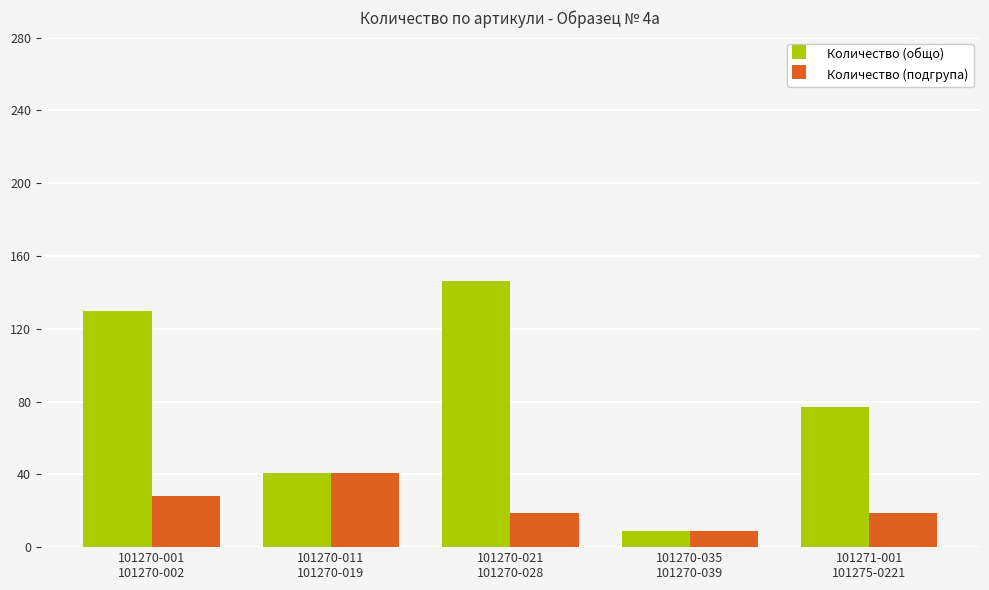

Which series has the largest range (max minus min)?

Количество (общо)